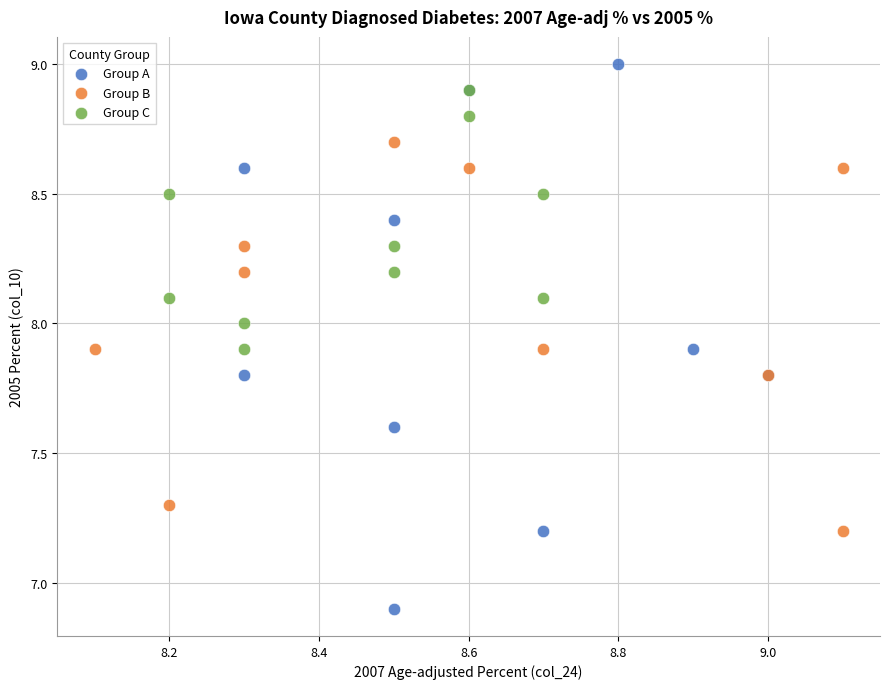

Which series reaches the maximum Y coordinate?

Group A